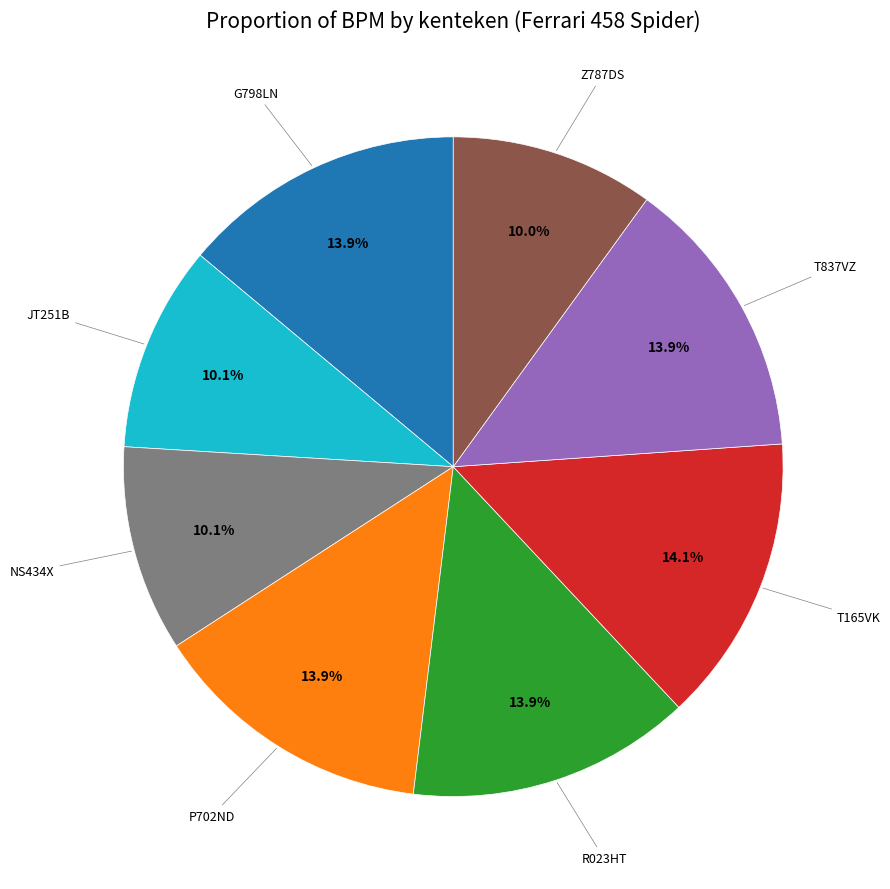

Does any single category account for the majority?

No